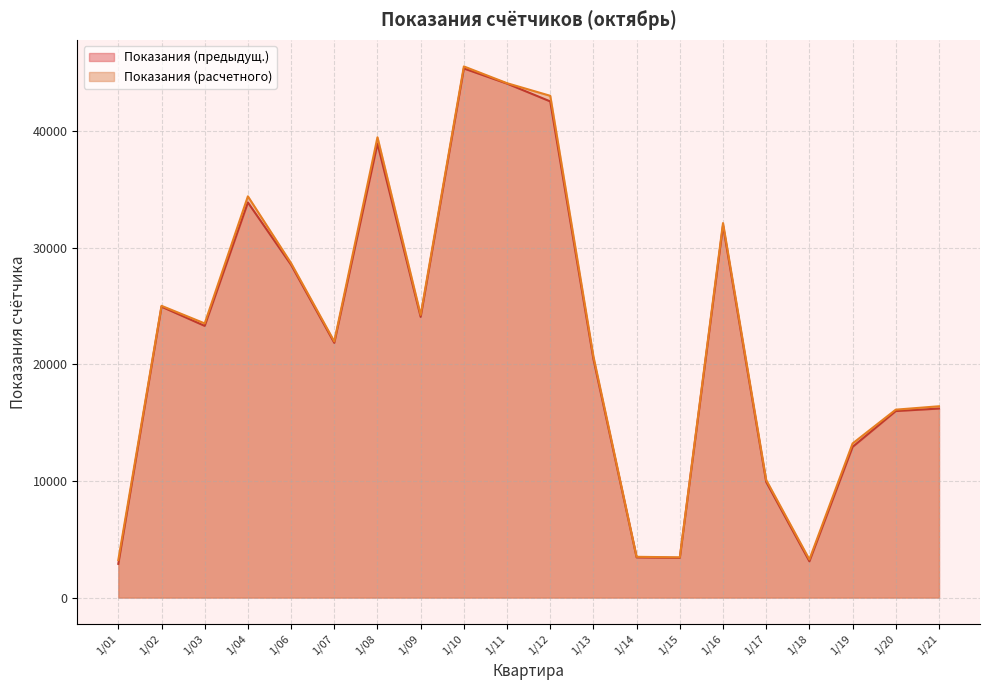

At which category does the chart reach its peak across all series?

1/10